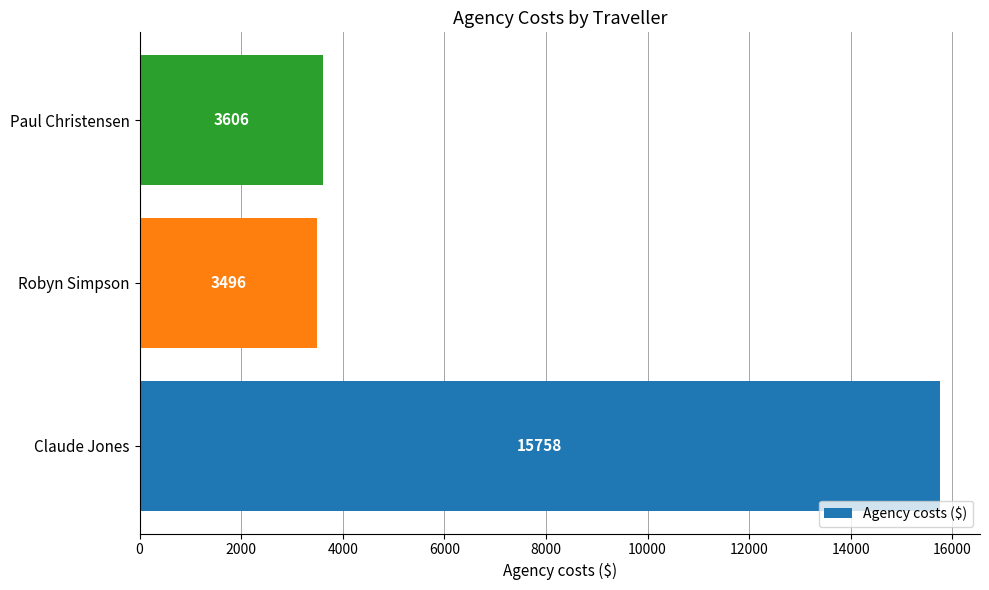

Are the bars horizontal?

Yes